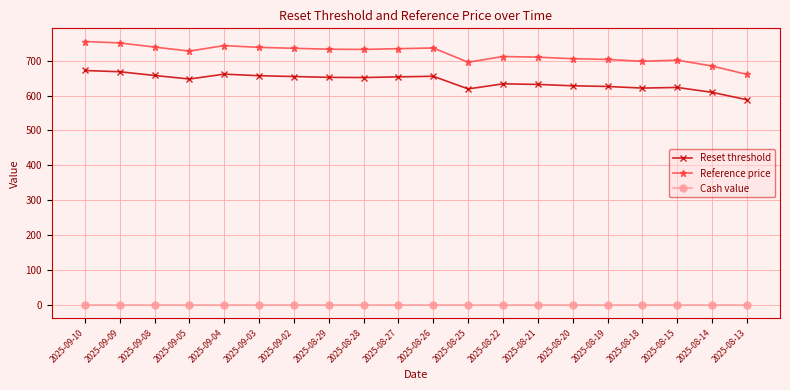

True or false: Cash value has a value of 0.0 at 2025-08-15.

True